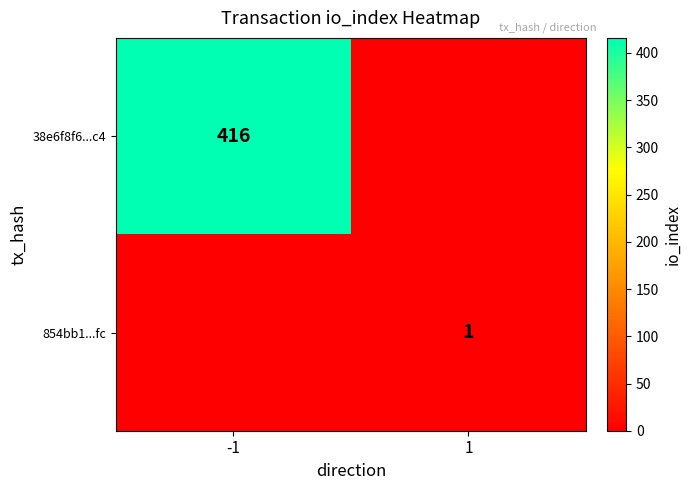

Which label corresponds to the smallest value in the chart?

1